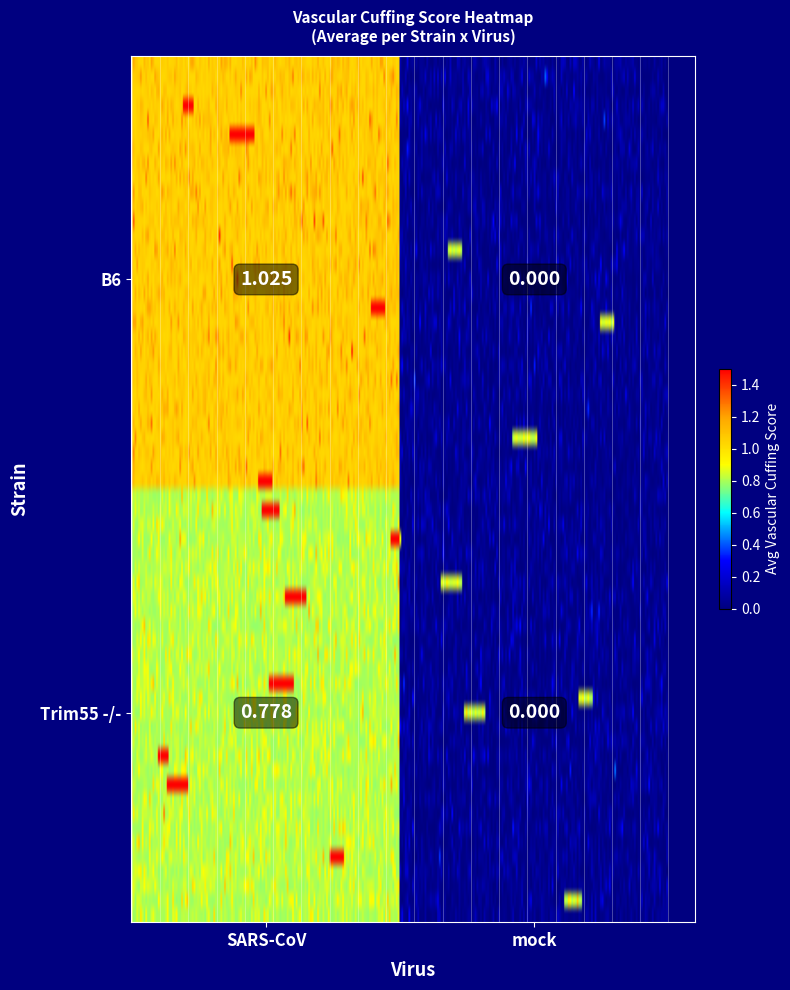

Reading left to right, transcribe all the data shown in this chart.

B6: SARS-CoV=1.0	mock=0.0
Trim55 -/-: SARS-CoV=0.8	mock=0.0